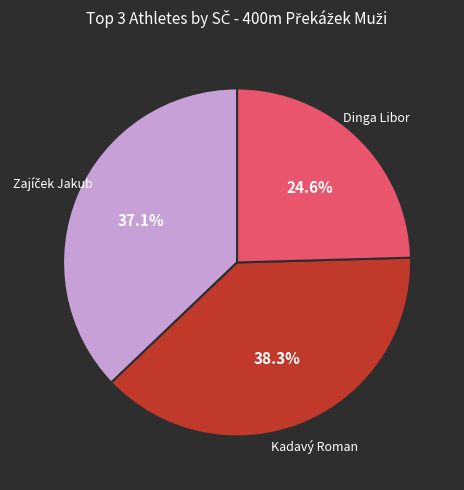

How many segments does this pie chart have?

3